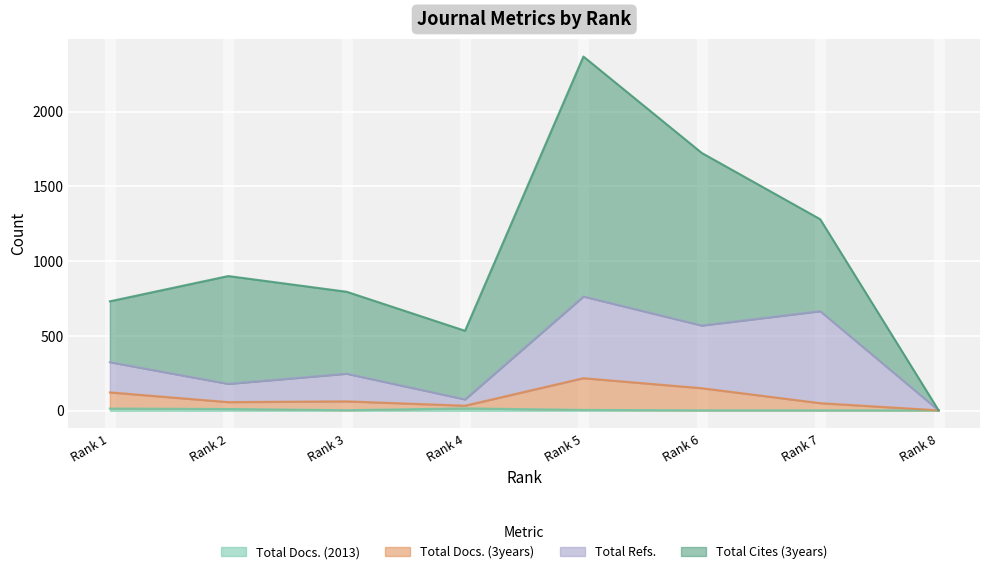

True or false: Total Docs. (3years) and Total Docs. (2013) cross at least once.

False